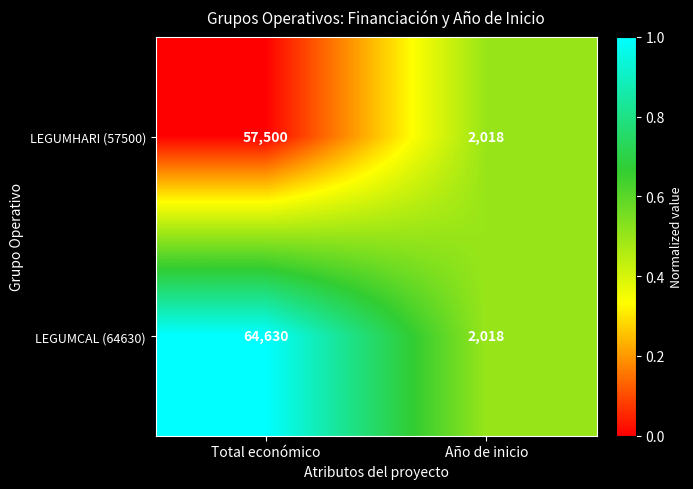

Reading right to left, transcribe all the data shown in this chart.

LEGUMHARI (57500): Año de inicio=2018	Total económico=57500
LEGUMCAL (64630): Año de inicio=2018	Total económico=64630